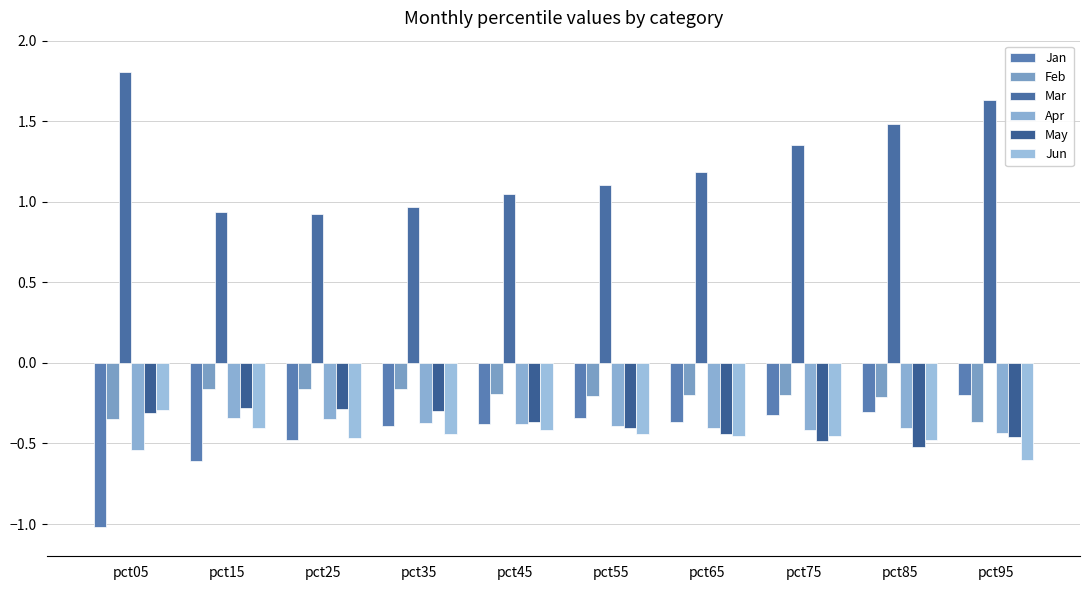

What is the maximum value shown in the chart?

1.8